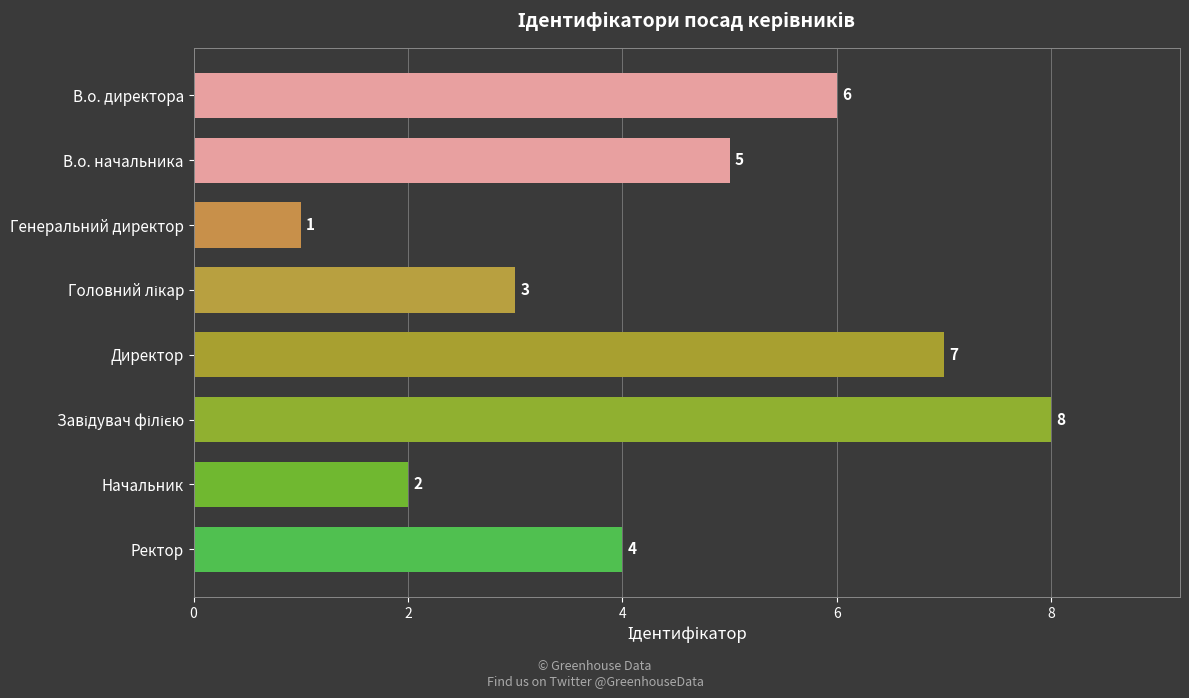

What is the sum of the values at Ректор and В.о. начальника?

9